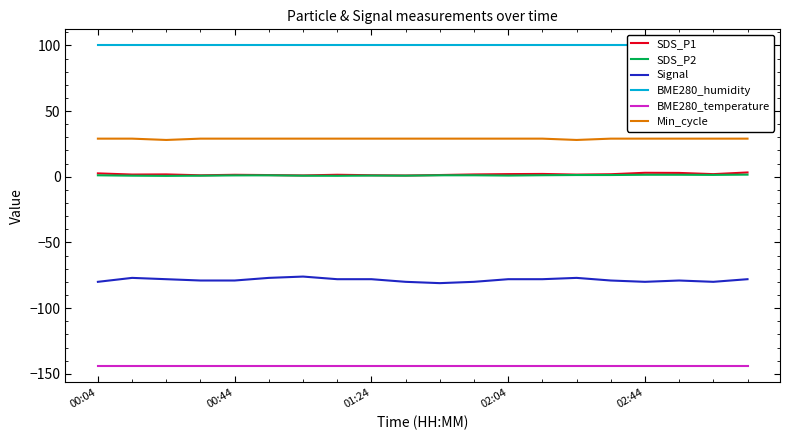

True or false: Signal and Min_cycle cross at least once.

False